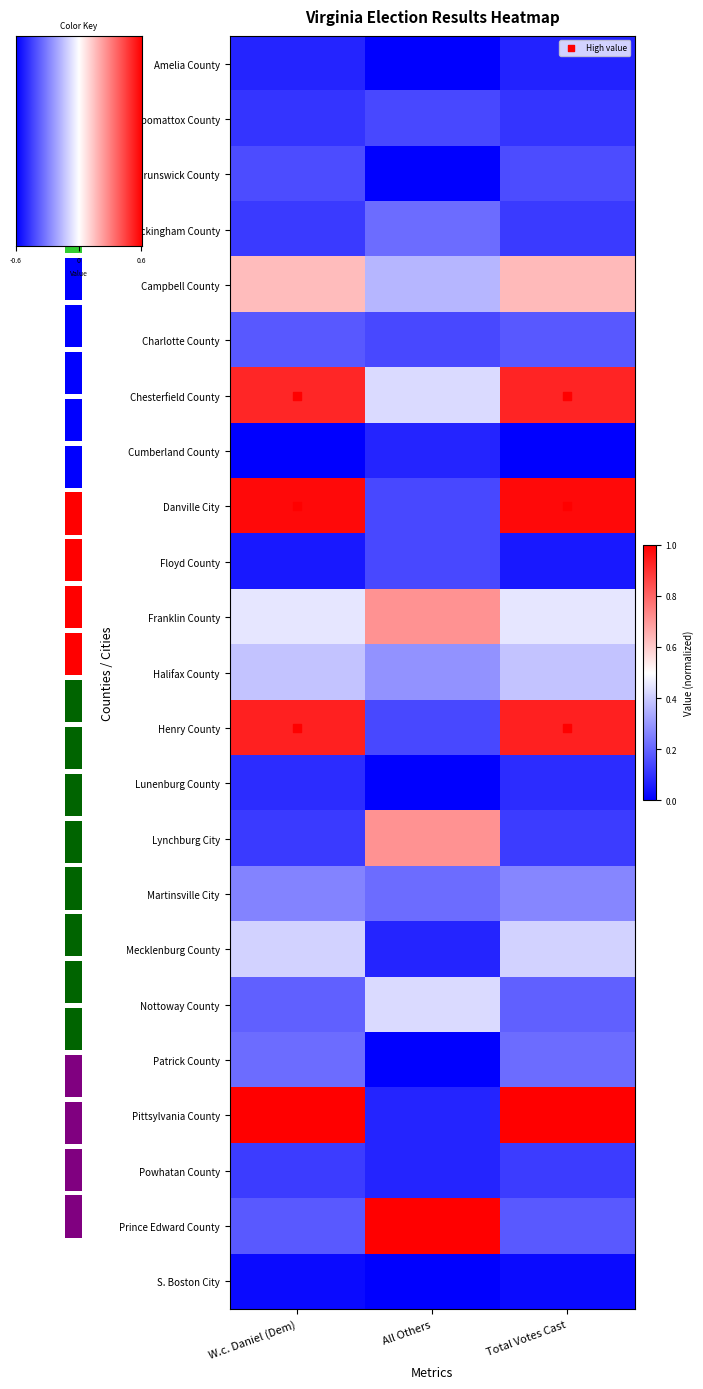

Is it true that Lunenburg County equals 0.0 at Total Votes Cast?

False